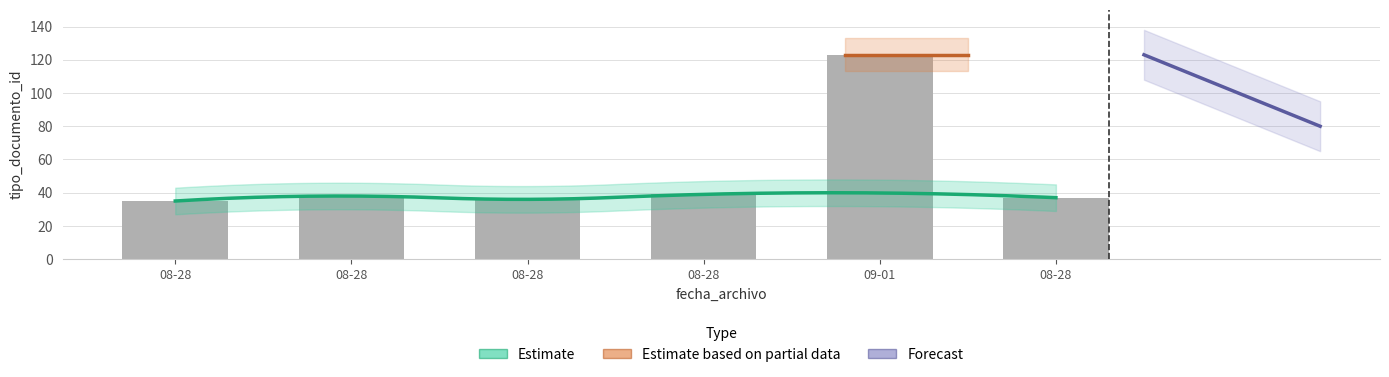

What is the change in value from 2015-08-28 10:57:24 to 2015-08-28 10:56:38?

-1